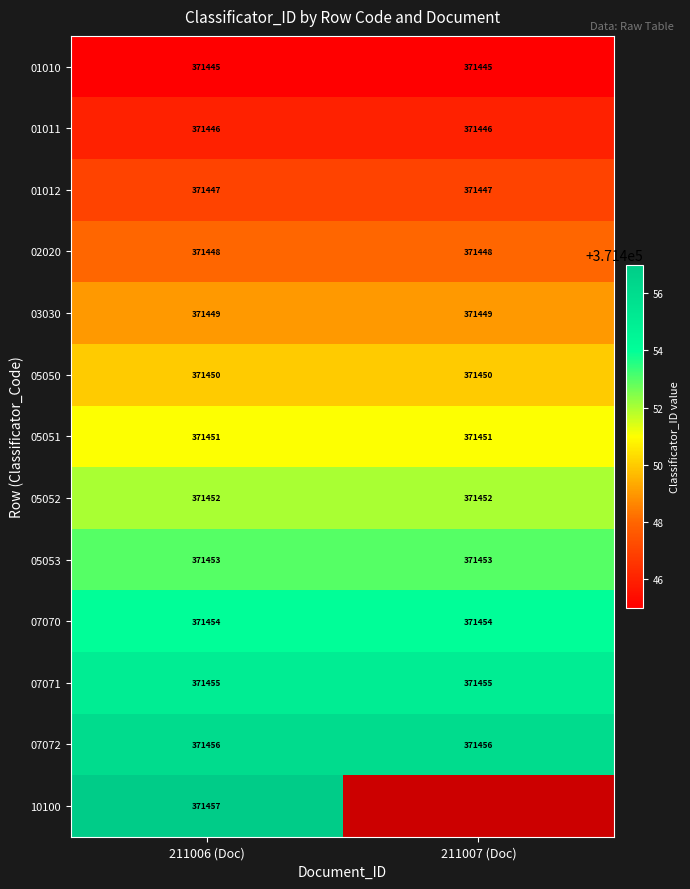

What is the spread (max minus min) of values at 211006 (Doc)?

12